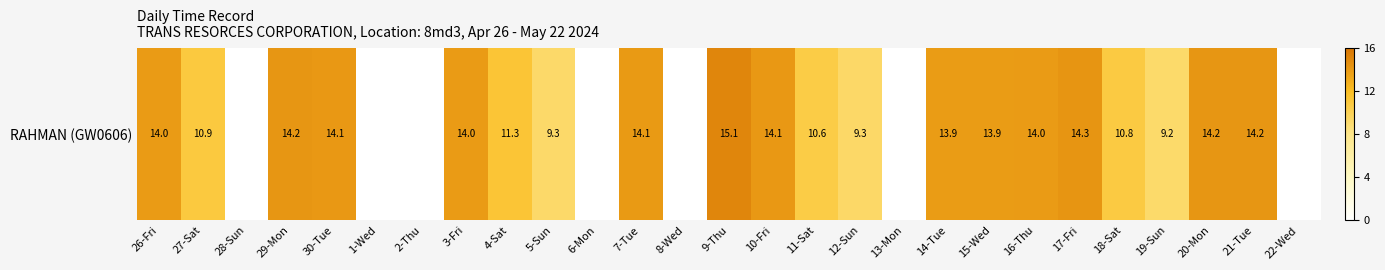

Rank the categories by value from highest to lowest.

9-Thu, 17-Fri, 21-Tue, 29-Mon, 20-Mon, 10-Fri, 30-Tue, 7-Tue, 3-Fri, 26-Fri, 16-Thu, 15-Wed, 14-Tue, 4-Sat, 27-Sat, 18-Sat, 11-Sat, 12-Sun, 5-Sun, 19-Sun, 28-Sun, 1-Wed, 2-Thu, 6-Mon, 8-Wed, 13-Mon, 22-Wed